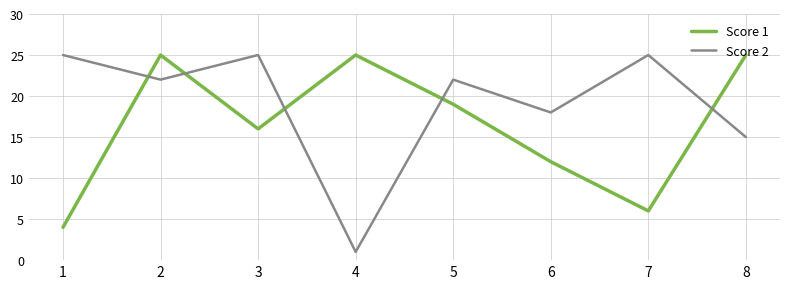

What is the highest value of the Score 1 series?

25